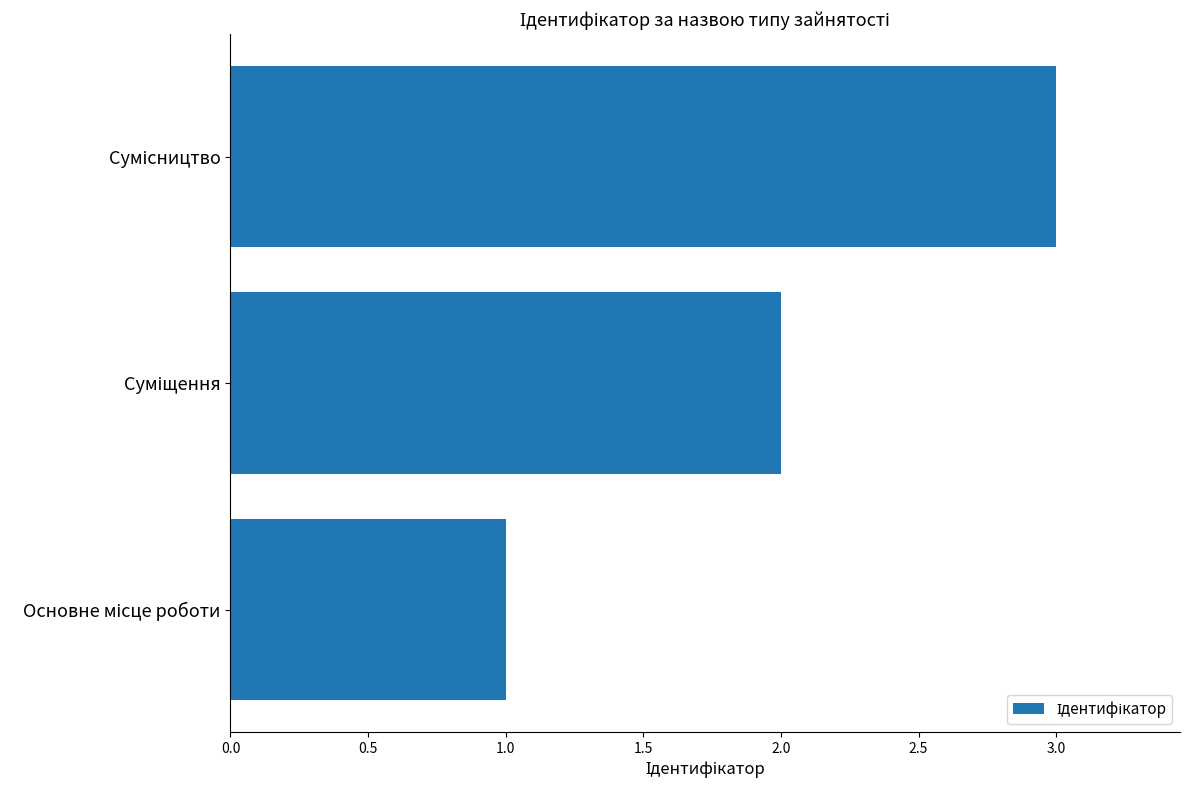

What is the greatest value displayed?

3